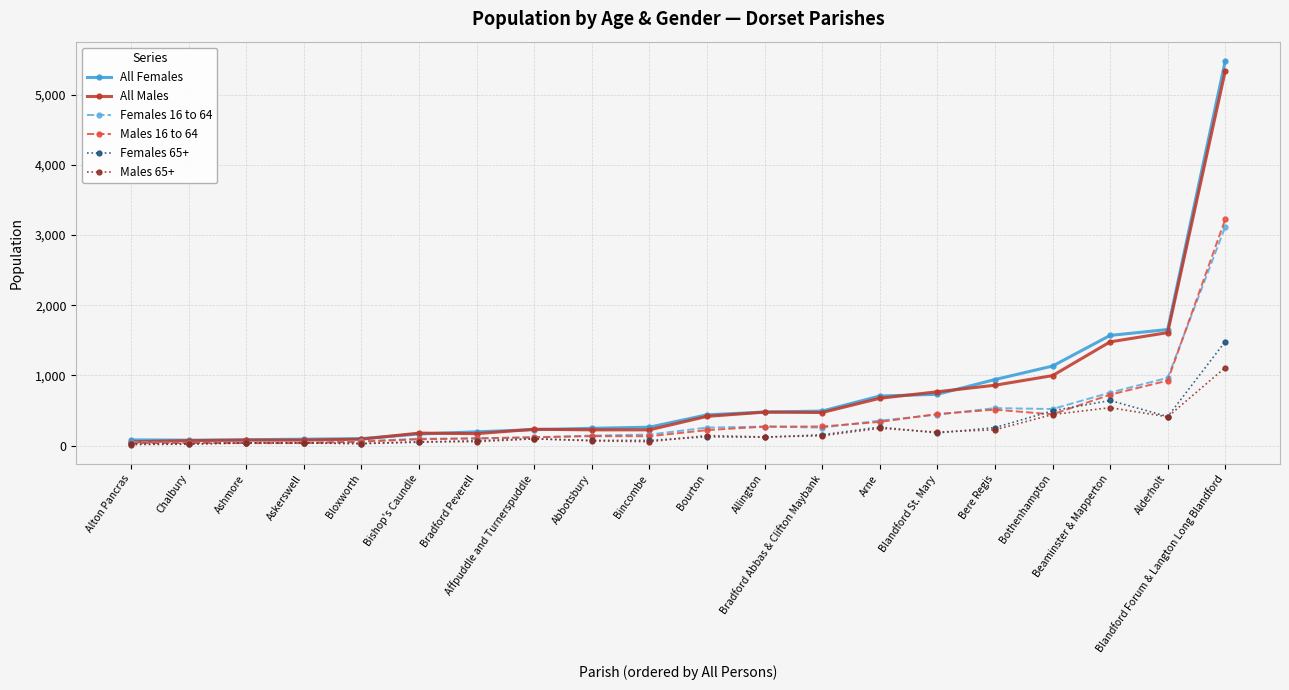

List the series in order of their peak value, lowest first.

Males 65+, Females 65+, Females 16 to 64, Males 16 to 64, All Males, All Females